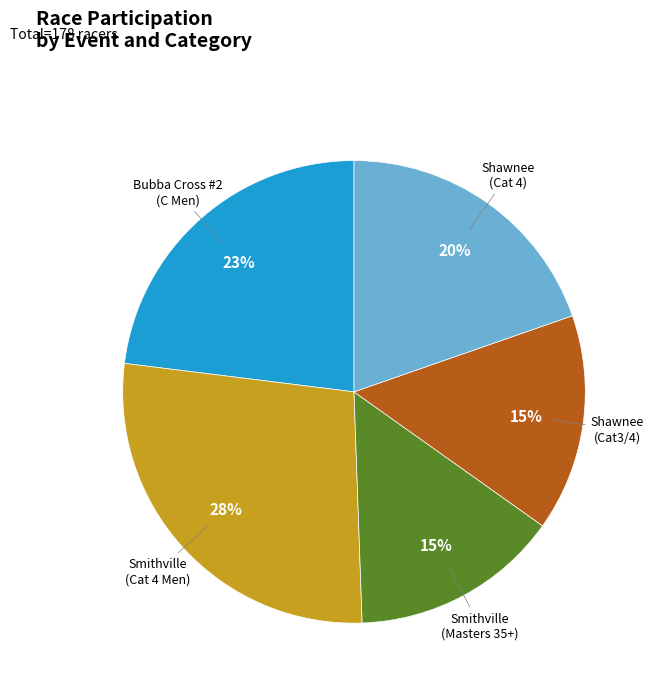

Does any single category account for the majority?

No